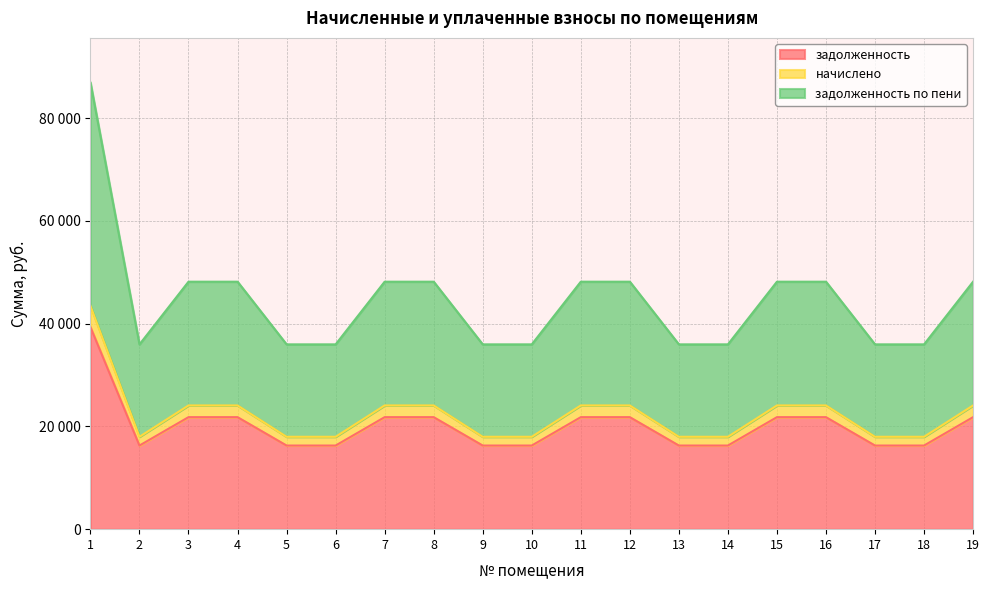

What is the minimum value for задолженность?

16274.5